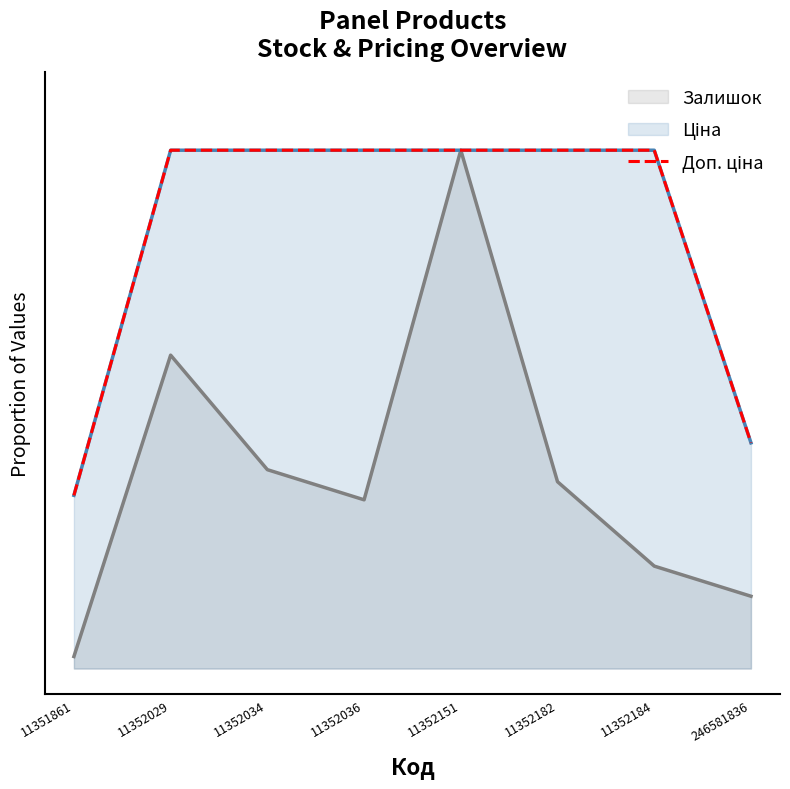

How many lines are shown in the chart?

1